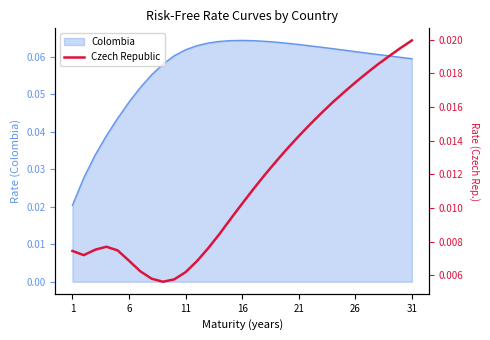

Which has a higher value, 8 or 21?

21